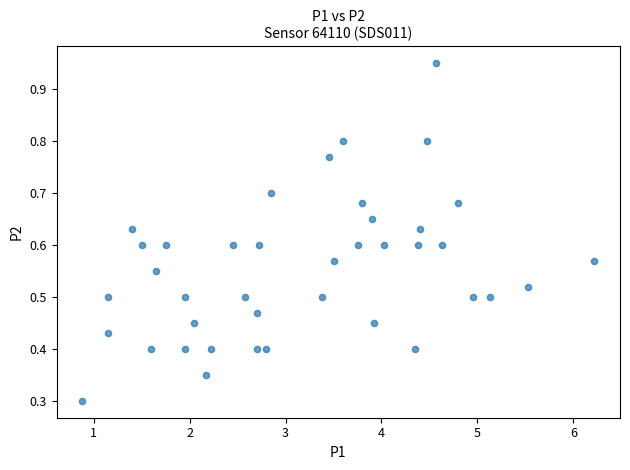

What is the range of X values (max minus min)?

5.3